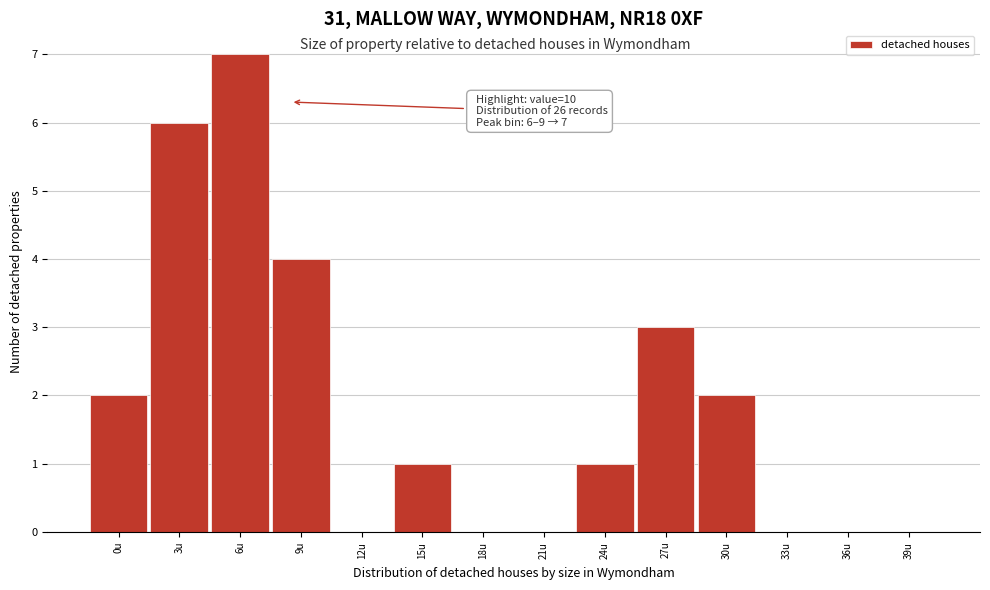

Reading left to right, what are all the values shown in this chart?

0u=2	3u=6	6u=7	9u=4	12u=0	15u=1	18u=0	21u=0	24u=1	27u=3	30u=2	33u=0	36u=0	39u=0